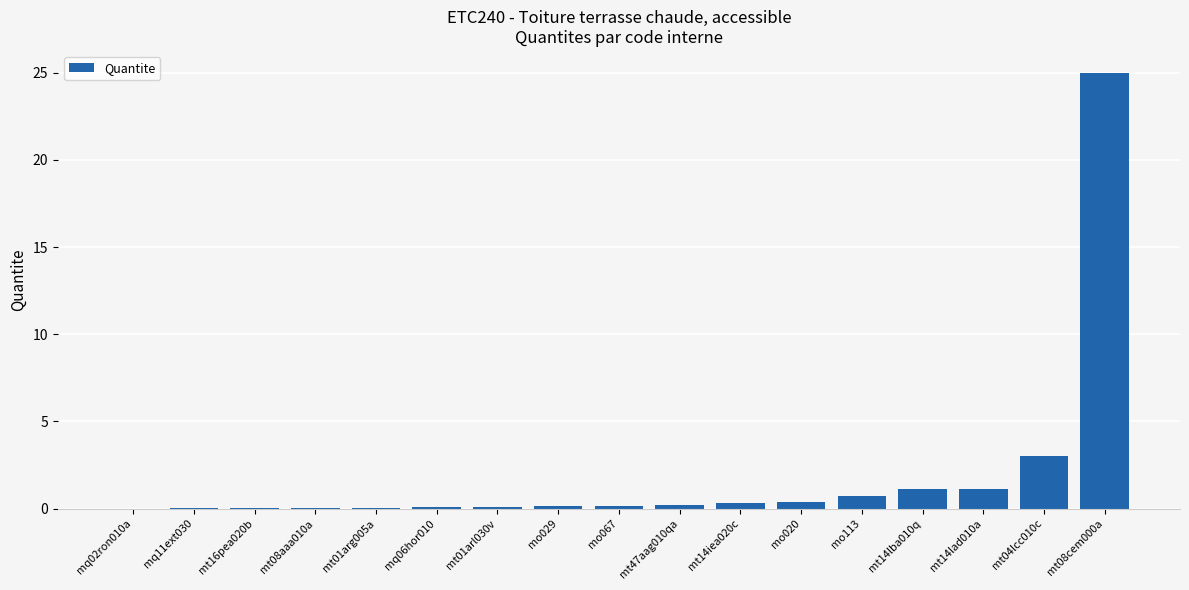

What is the sum of all values?

32.2